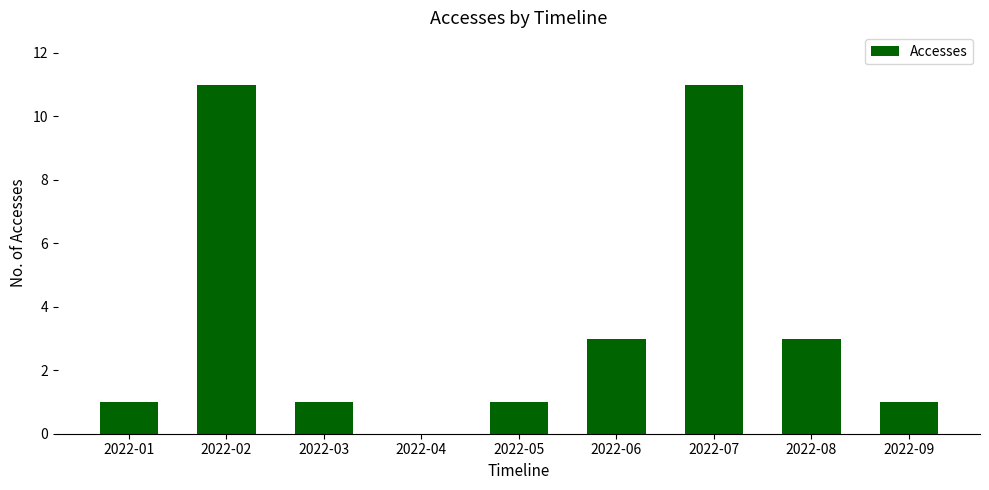

Which has a higher value, 2022-07 or 2022-05?

2022-07